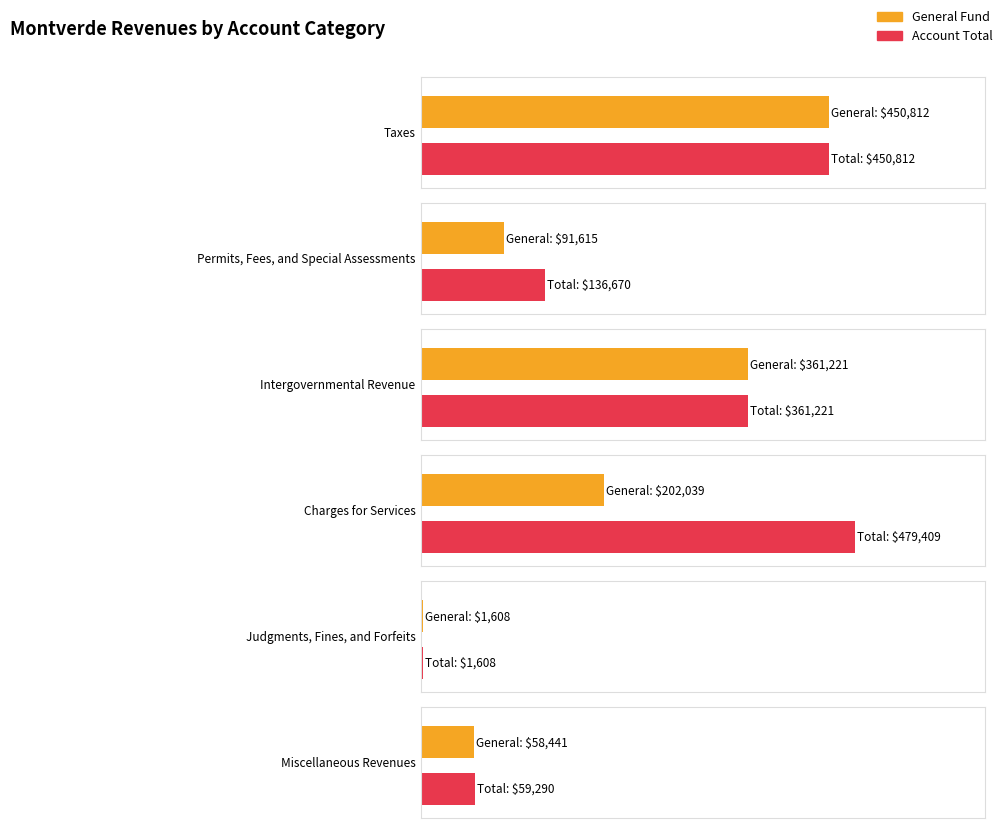

What is the average value of the Account Total series?

248168